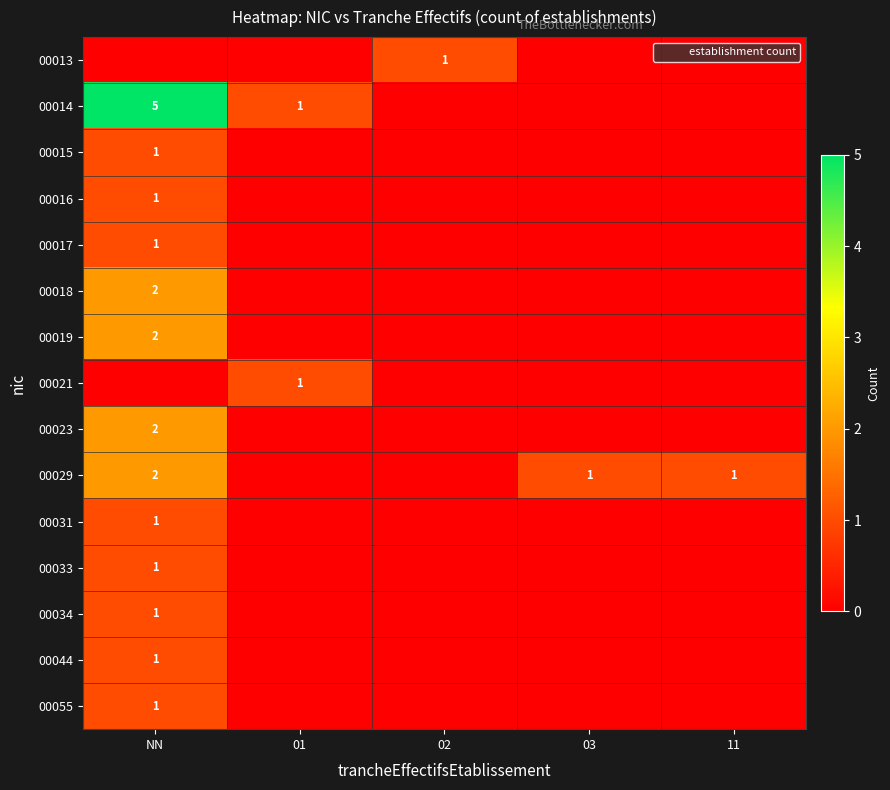

True or false: 00021 has a value of 1 at 01.

True